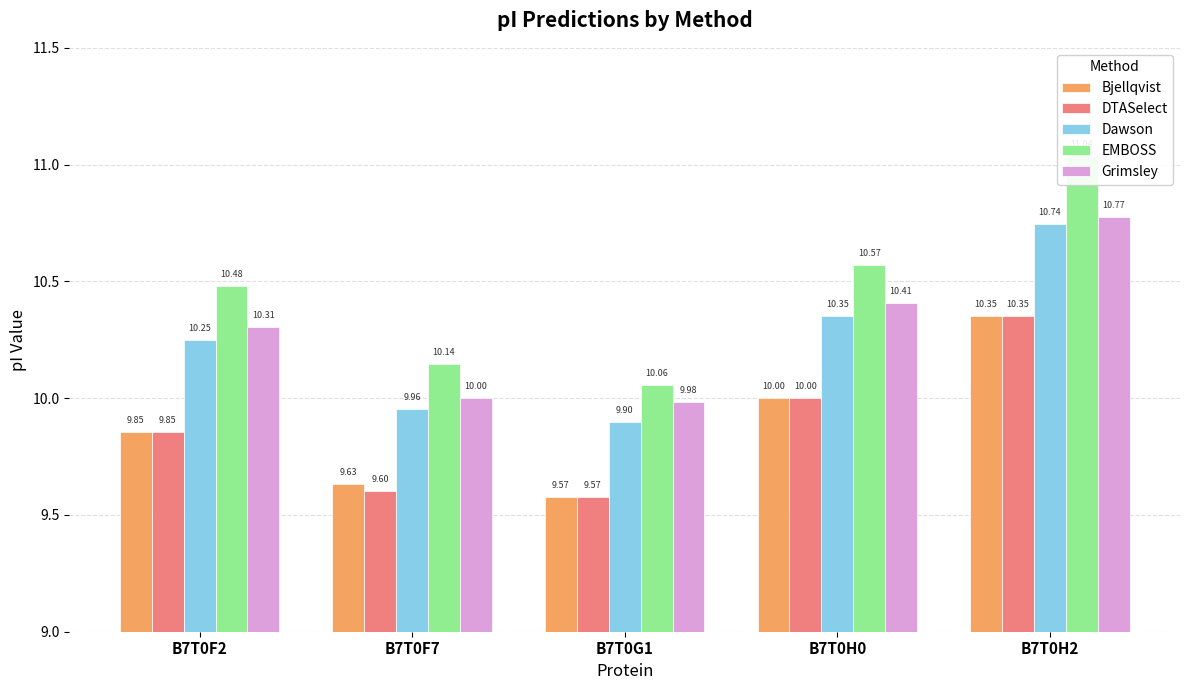

What is the label of the 2nd bar from the right?

B7T0H0